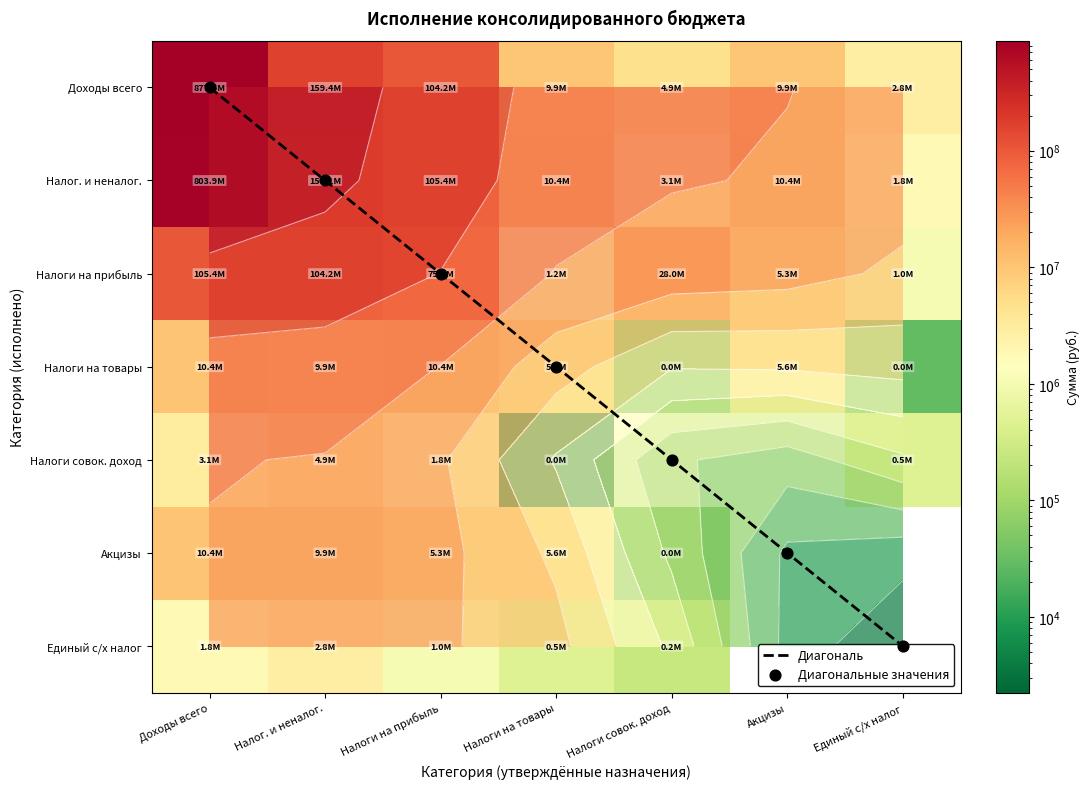

Rank the categories by Акцизы value from lowest to highest.

Акцизы, Единый с/х налог, Налоги совок. доход, Налоги на прибыль, Налоги на товары, Налог. и неналог., Доходы всего